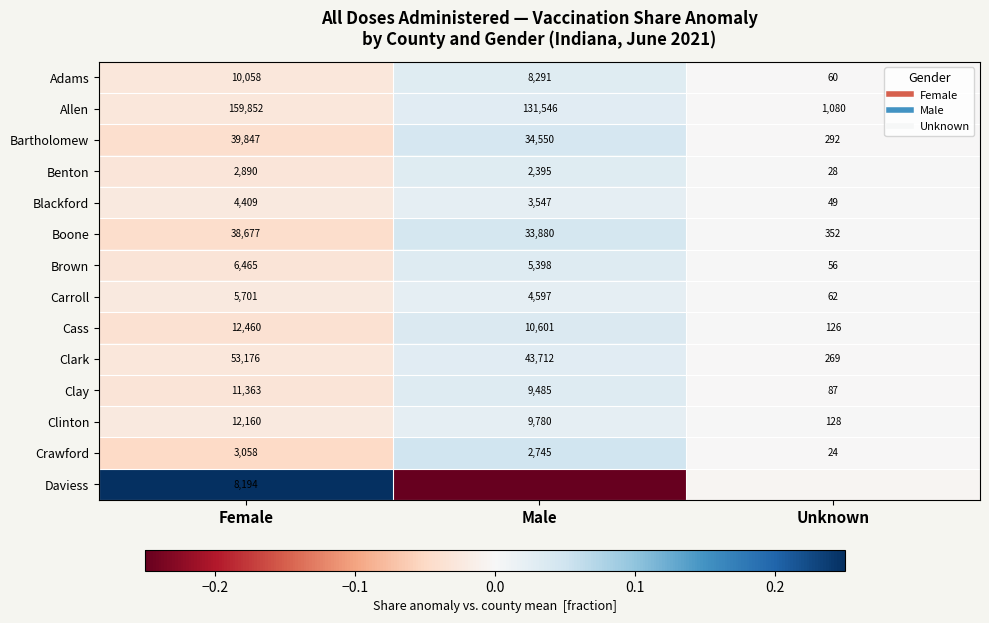

How many data points in Benton are above 0?

2